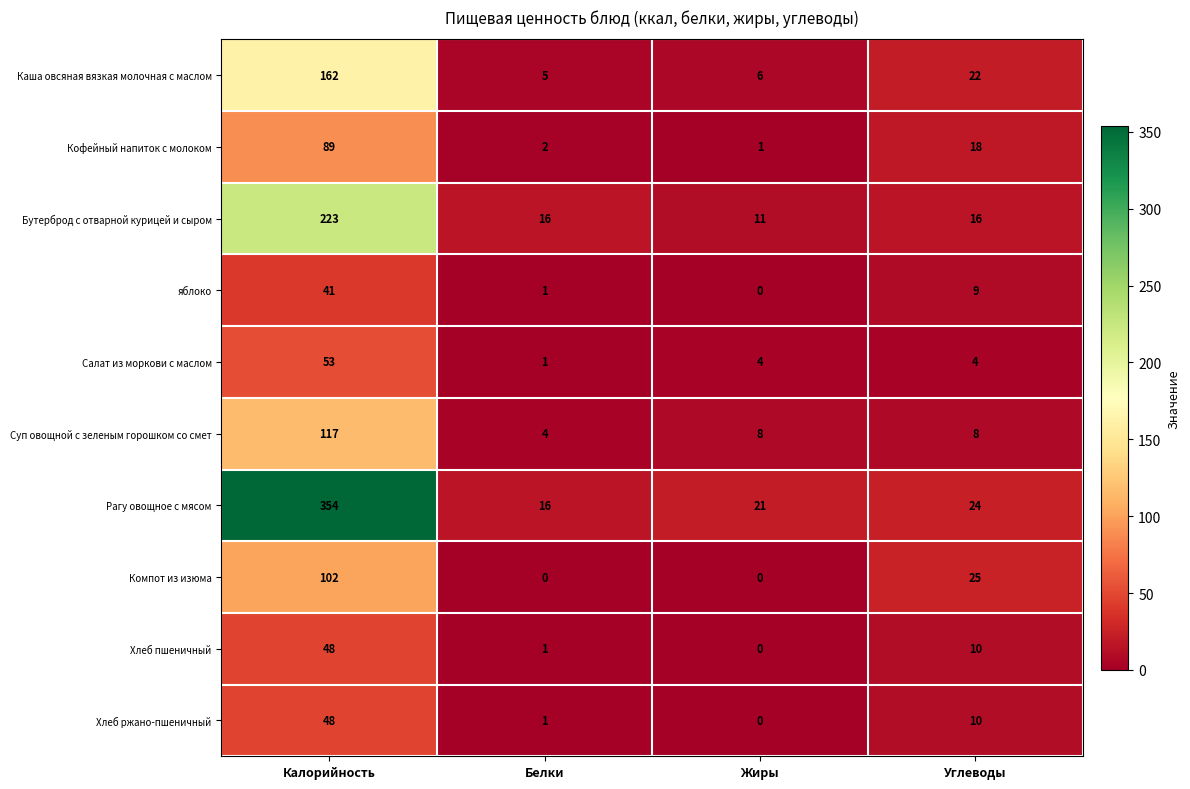

Where does the Бутерброд с отварной курицей и сыром series first go above 16?

Калорийность